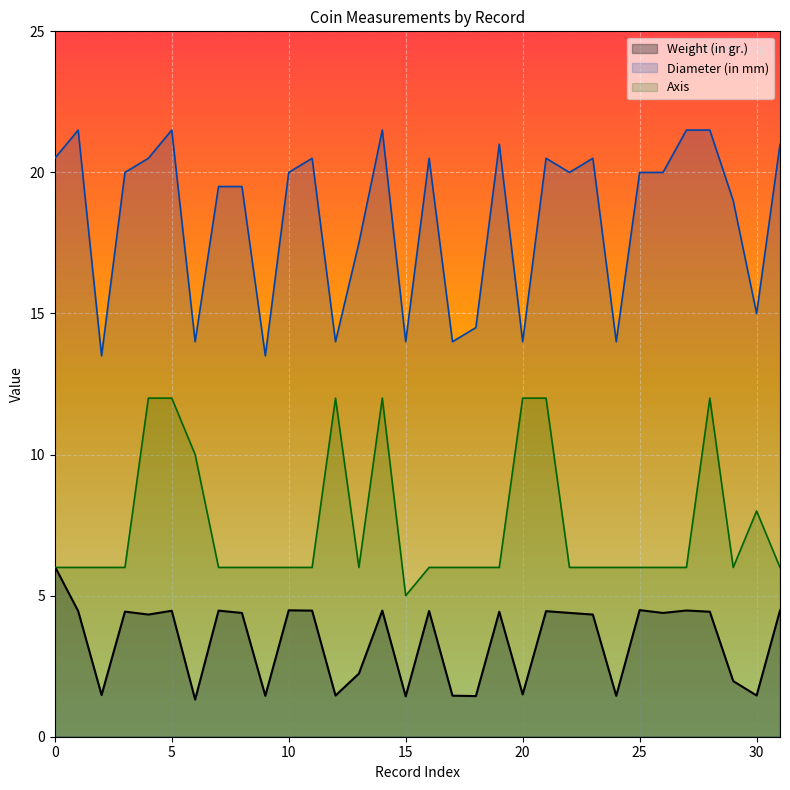

Which series has the widest spread of values?

Diameter (in mm)